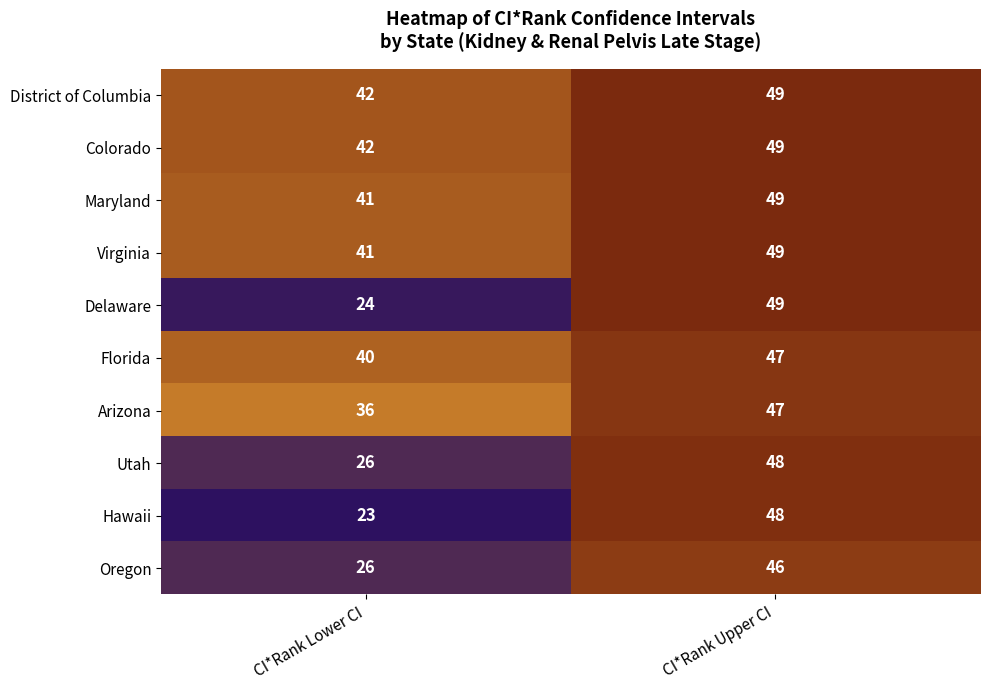

Reading left to right, list all the values displayed in this chart.

District of Columbia: CI*Rank Lower CI=42	CI*Rank Upper CI=49
Colorado: CI*Rank Lower CI=42	CI*Rank Upper CI=49
Maryland: CI*Rank Lower CI=41	CI*Rank Upper CI=49
Virginia: CI*Rank Lower CI=41	CI*Rank Upper CI=49
Delaware: CI*Rank Lower CI=24	CI*Rank Upper CI=49
Florida: CI*Rank Lower CI=40	CI*Rank Upper CI=47
Arizona: CI*Rank Lower CI=36	CI*Rank Upper CI=47
Utah: CI*Rank Lower CI=26	CI*Rank Upper CI=48
Hawaii: CI*Rank Lower CI=23	CI*Rank Upper CI=48
Oregon: CI*Rank Lower CI=26	CI*Rank Upper CI=46